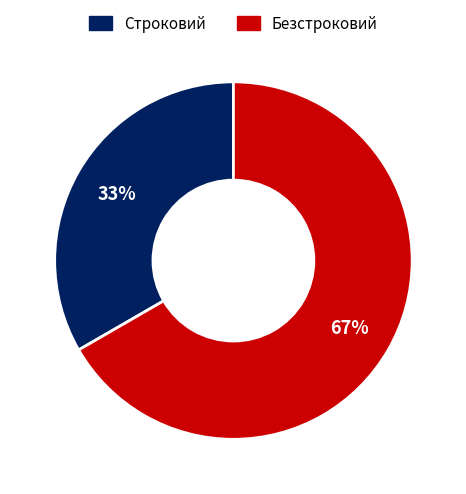

What is the ratio of the value at Строковий to the value at Безстроковий?

0.5